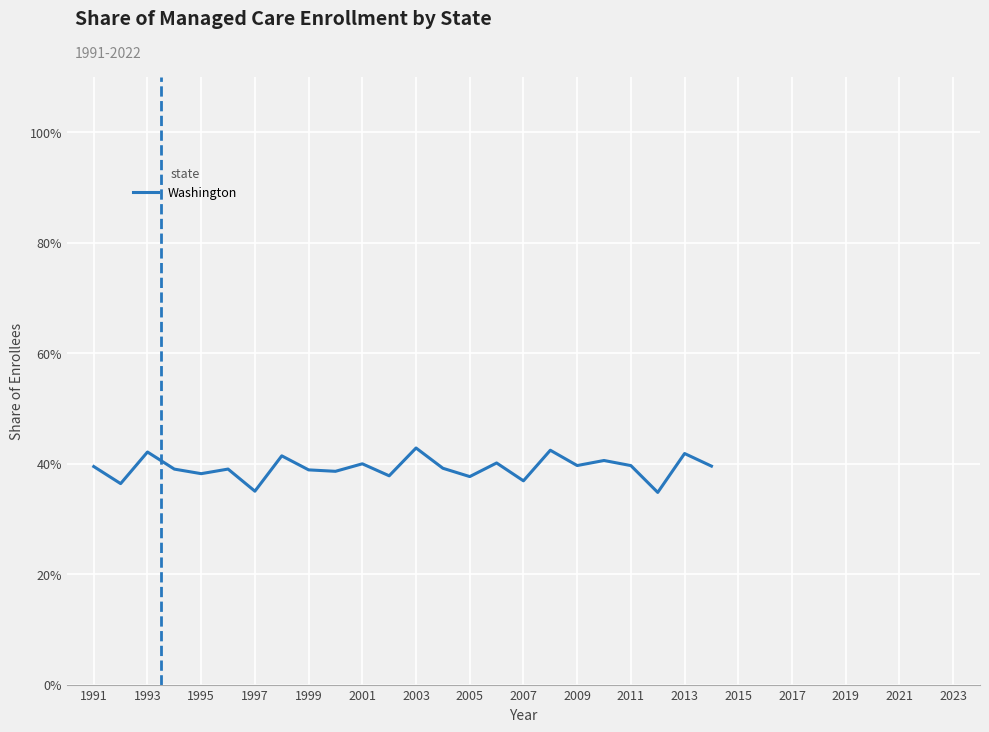

What is the smallest value displayed?

34.8